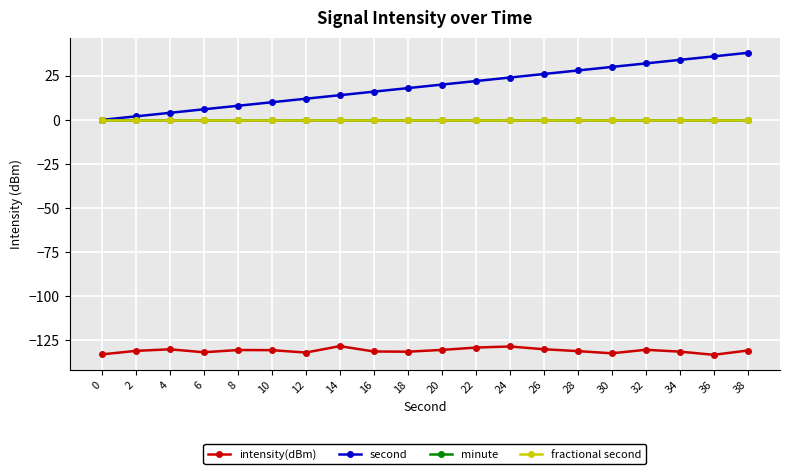

What is the total value across all series at 36?

-97.1